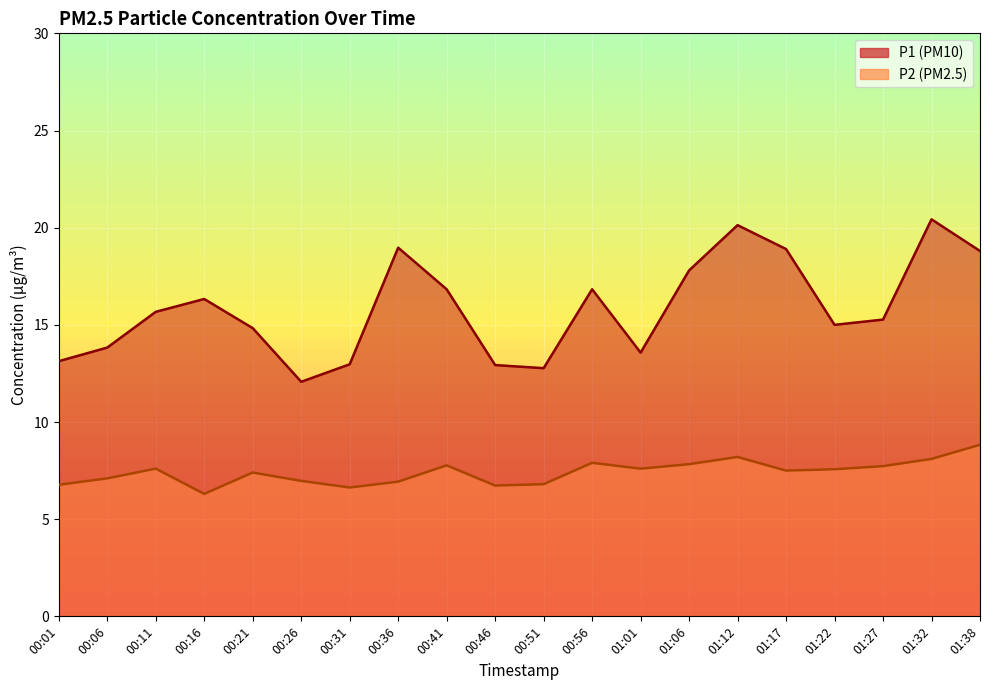

Reading right to left, transcribe all the data shown in this chart.

P1: 18.8	20.4	15.3	15.0	18.9	20.1	17.8	13.6	16.8	12.8	12.9	16.8	19.0	13.0	12.1	14.8	16.3	15.7	13.8	13.1
P2: 8.8	8.1	7.7	7.6	7.5	8.2	7.8	7.6	7.9	6.8	6.7	7.8	6.9	6.6	7.0	7.4	6.3	7.6	7.1	6.8